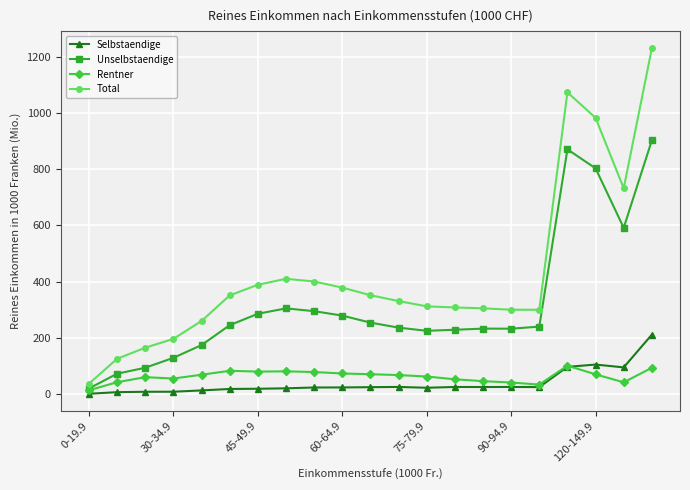

True or false: Rentner and Total intersect in this chart.

False